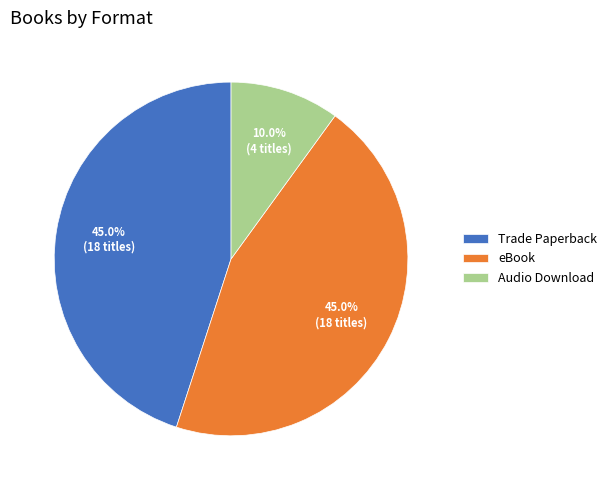

What percentage is the eBook slice, to the nearest percent?

45%